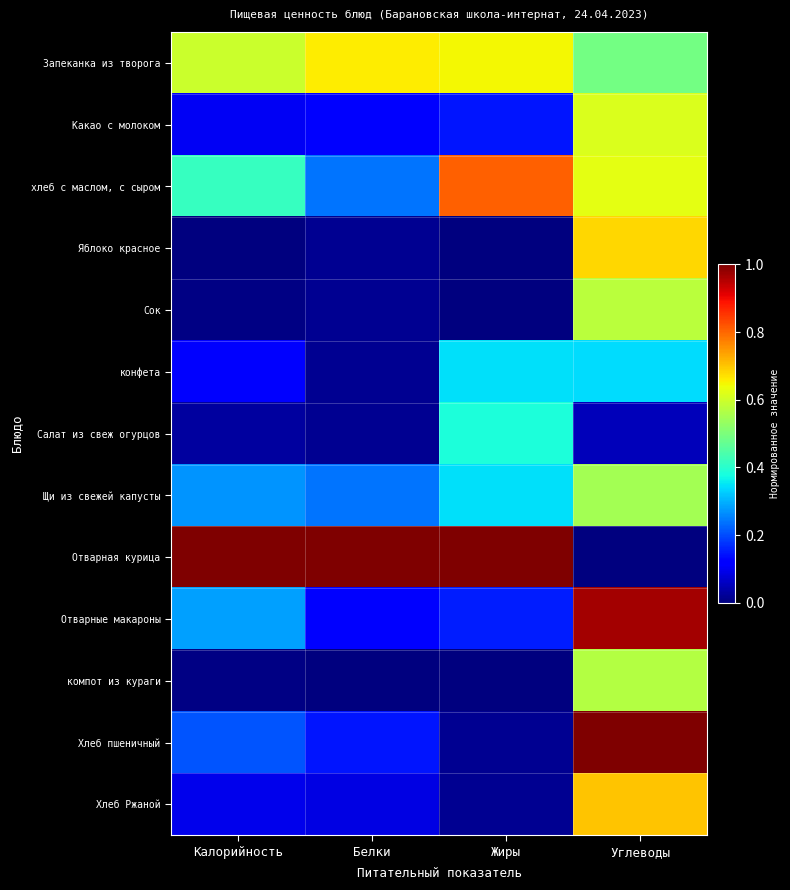

At which category is the sum across all series the highest?

Углеводы